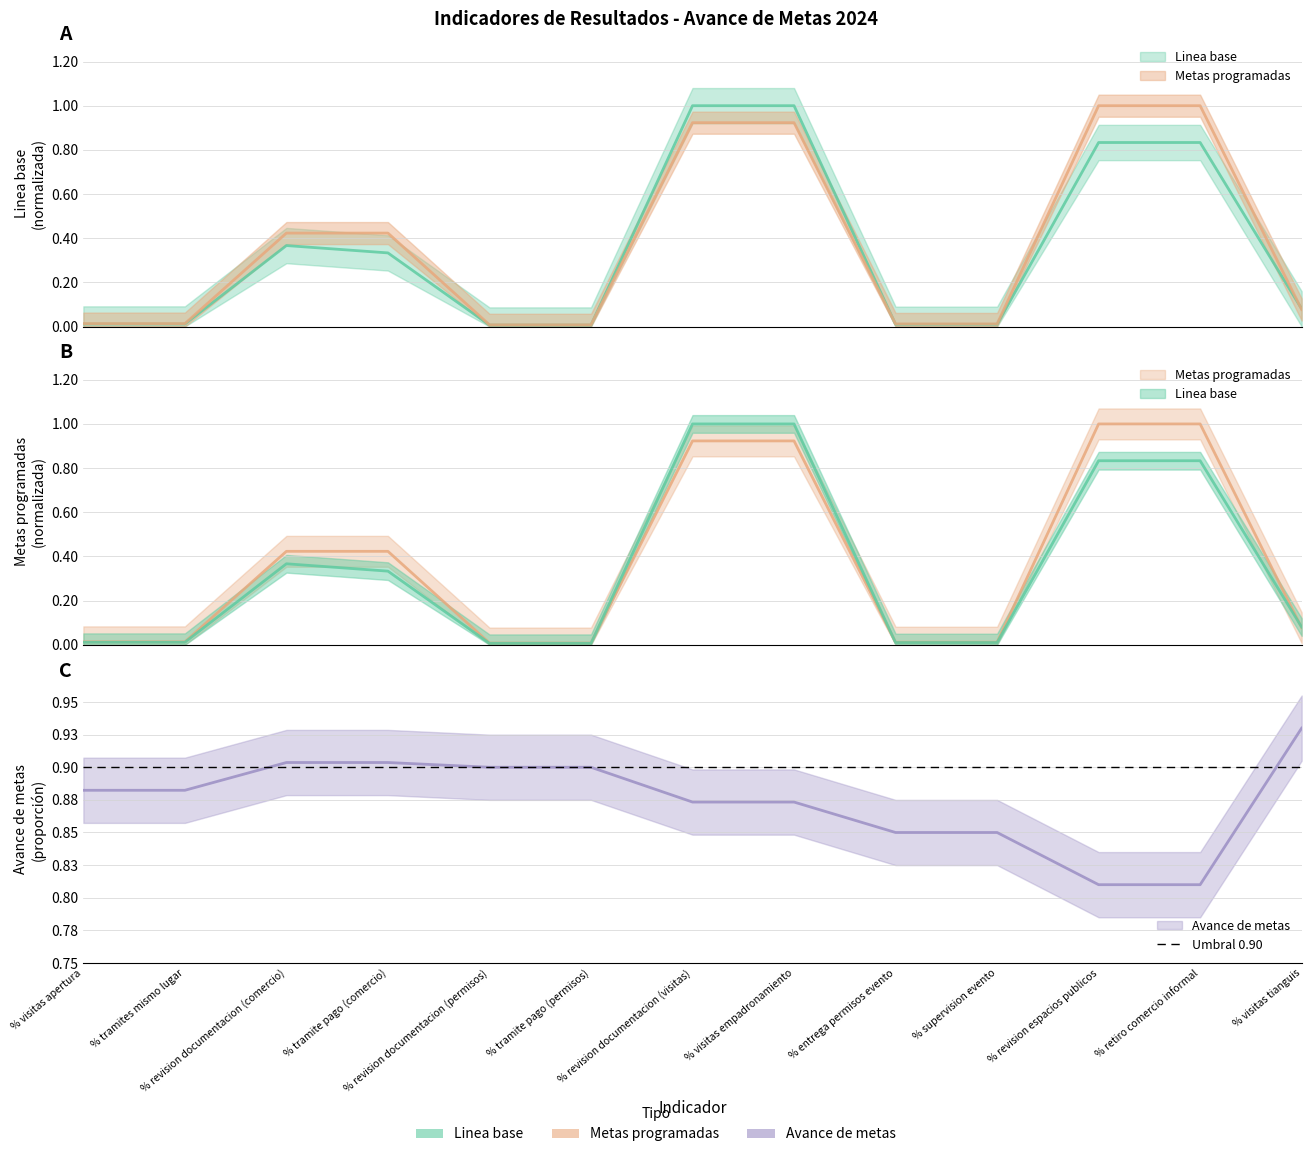

Between % visitas tianguis and % revision documentacion (comercio), which is larger?

% revision documentacion (comercio)